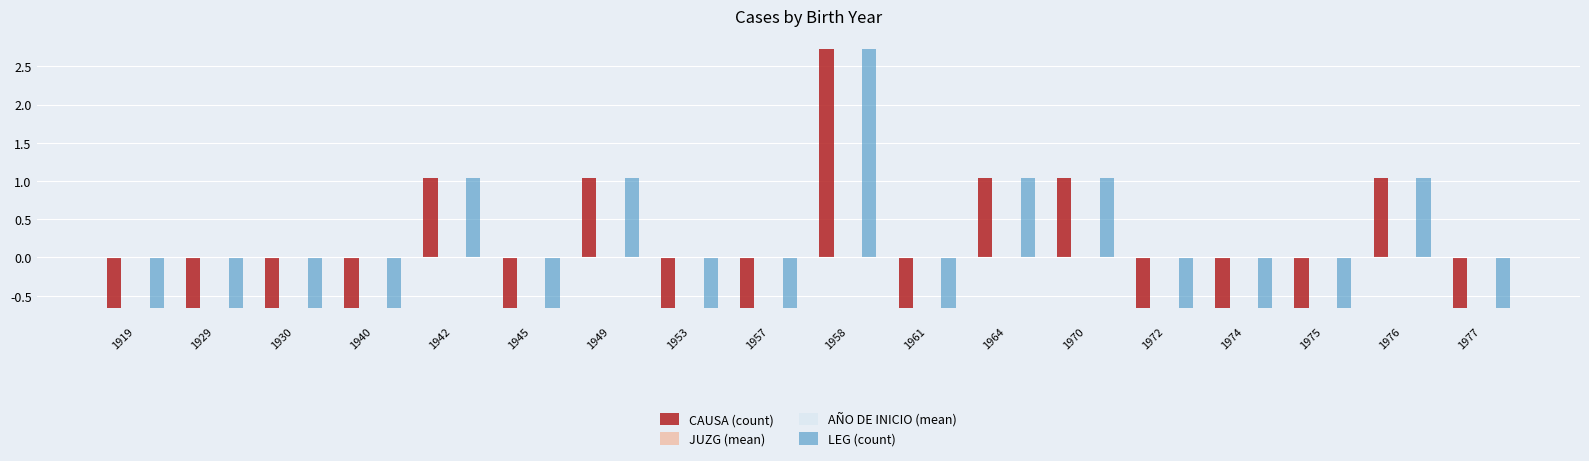

What is the difference between the highest and lowest values at 1976?

1.0